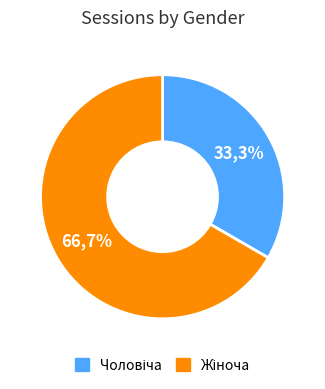

Is it true that Чоловіча is 44% of the pie?

False